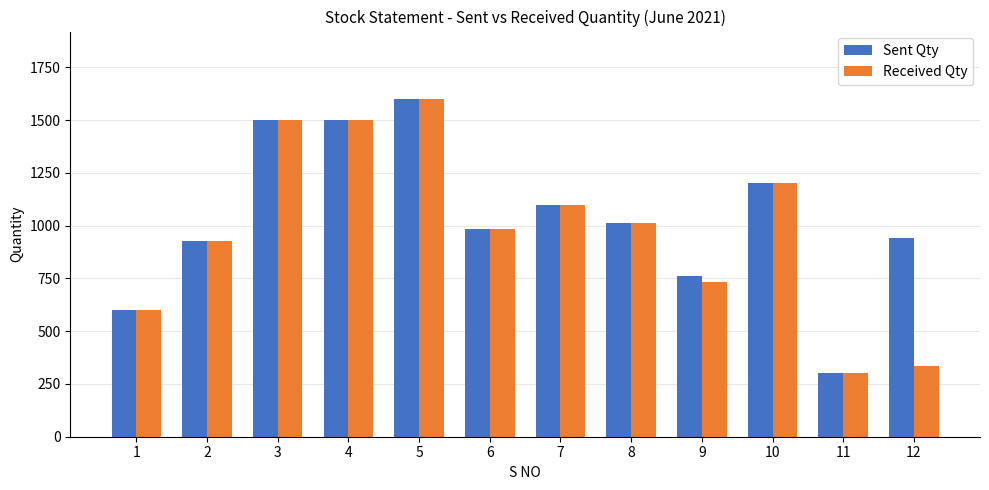

Reading left to right, transcribe all the data shown in this chart.

Sent Qty: 1=600	2=928	3=1500	4=1500	5=1600	6=984	7=1100	8=1015	9=762	10=1200	11=300	12=942
Received Qty: 1=600	2=928	3=1500	4=1500	5=1600	6=984	7=1100	8=1015	9=731	10=1200	11=300	12=333